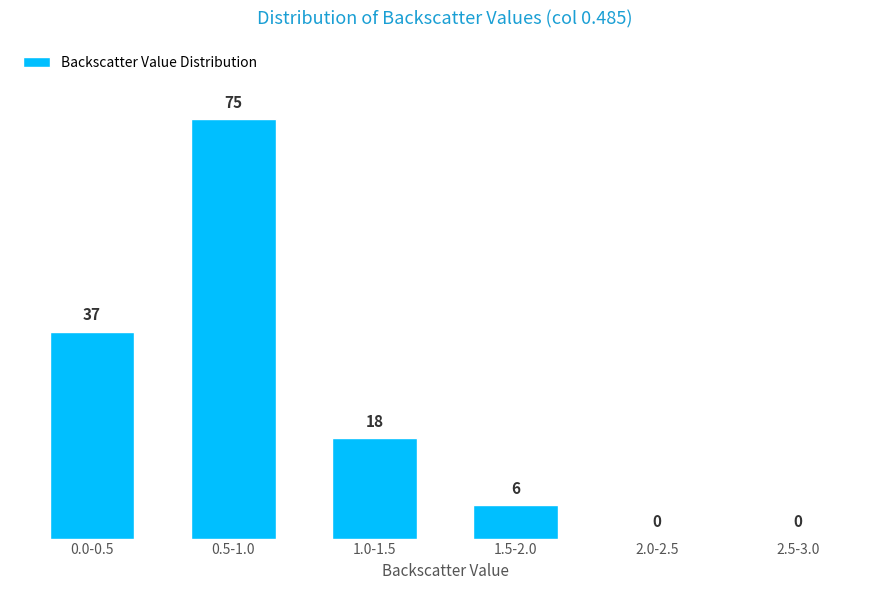

Reading left to right, list all the values displayed in this chart.

0.0-0.5=37	0.5-1.0=75	1.0-1.5=18	1.5-2.0=6	2.0-2.5=0	2.5-3.0=0